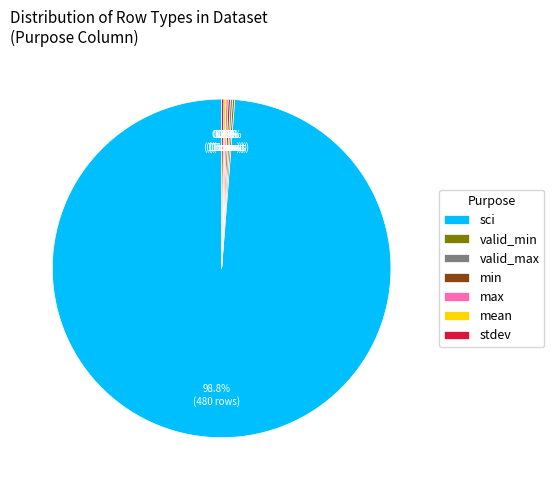

Which slice is the largest?

sci